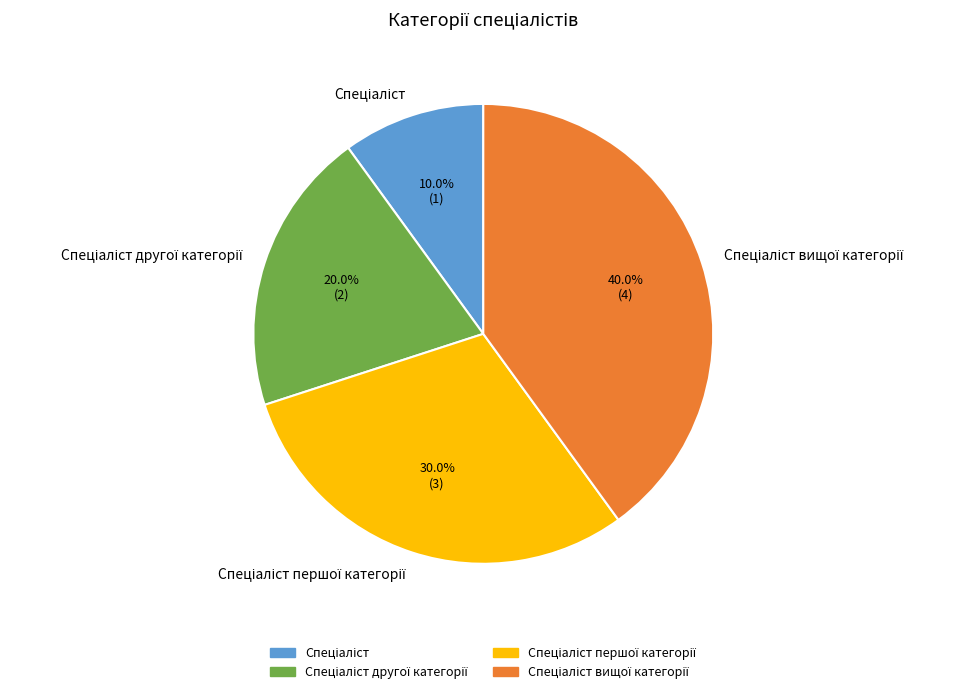

Is there a majority slice in this chart?

No